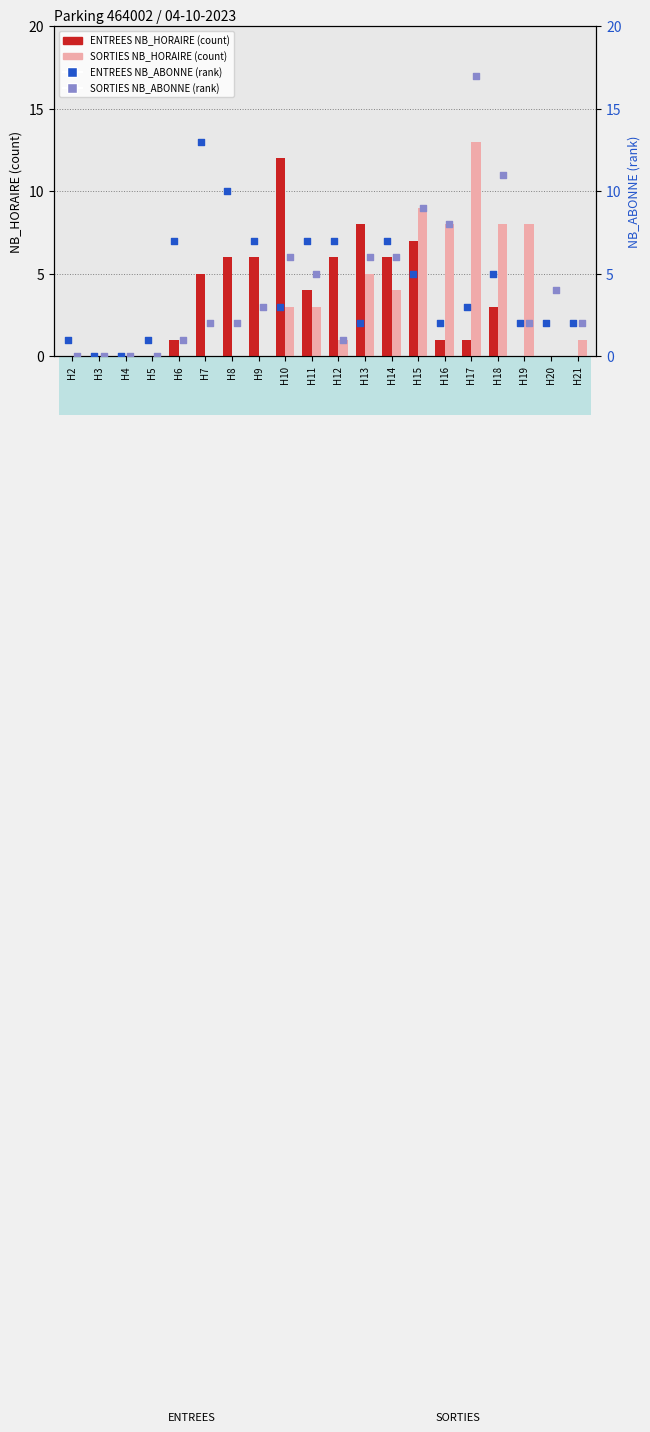

Which series reaches the maximum Y coordinate?

SORTIES NB_ABONNE